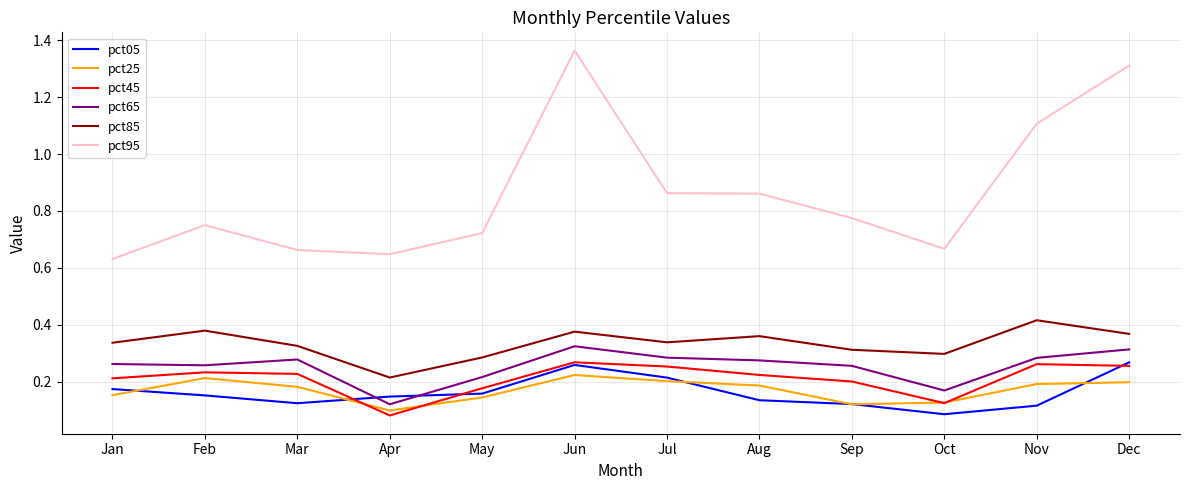

At which label is pct65 closest to 0?

Apr